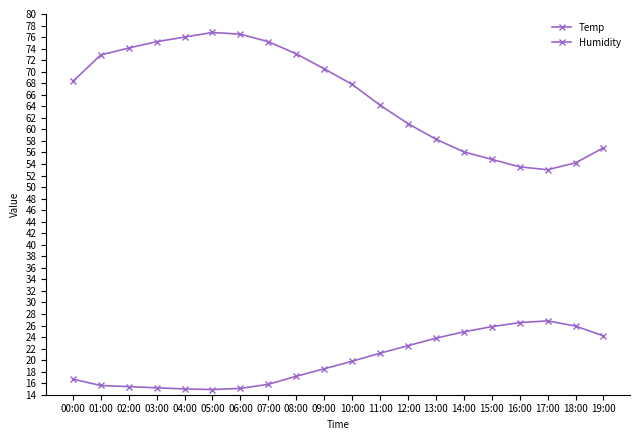

List the series in order of their overall mean, lowest first.

Temp, Humidity